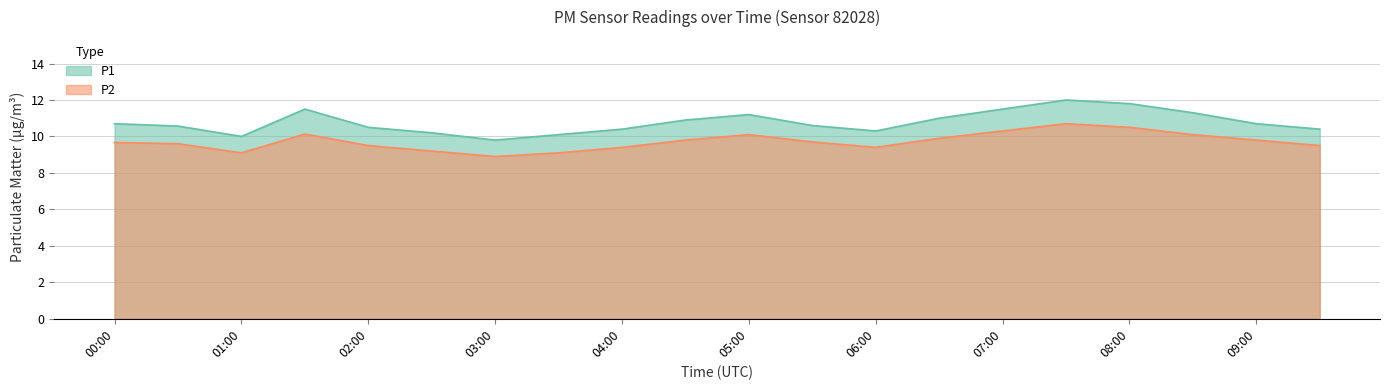

Which has a higher value, 03:30 or 09:00?

09:00